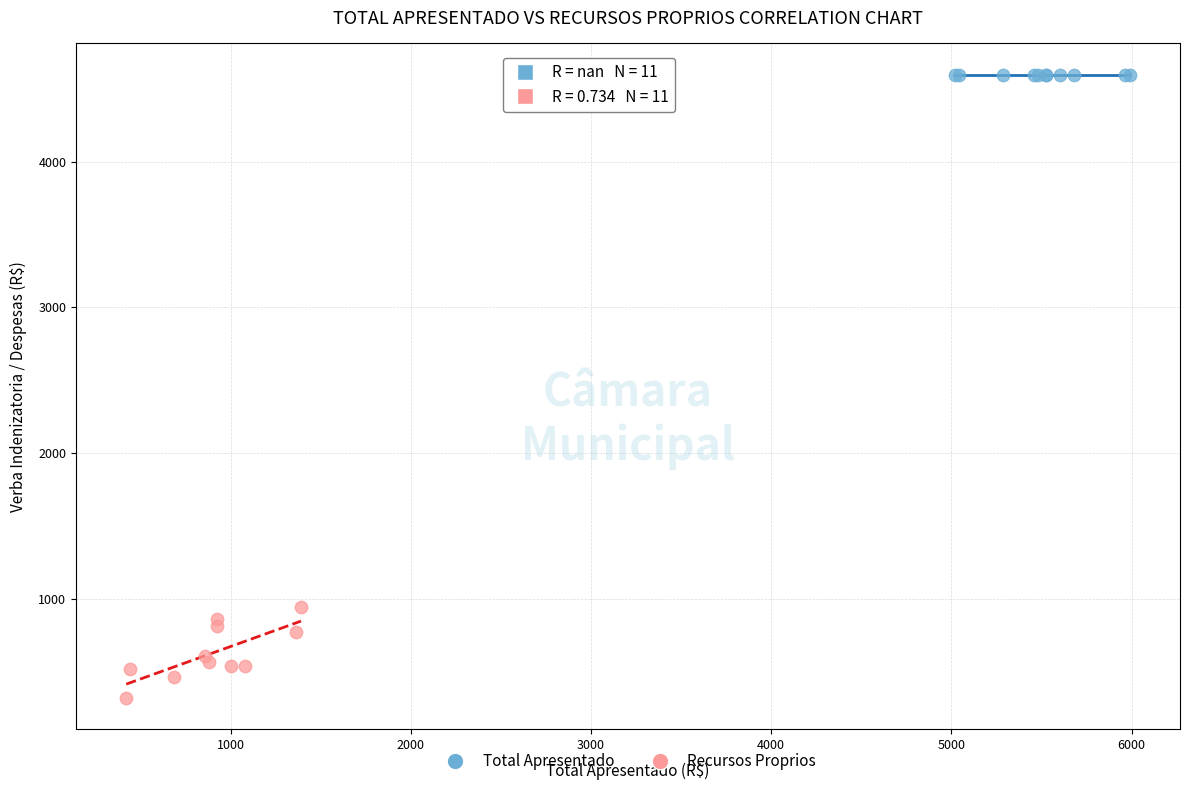

What are all the series names shown in the legend?

Total Apresentado, Recursos Proprios